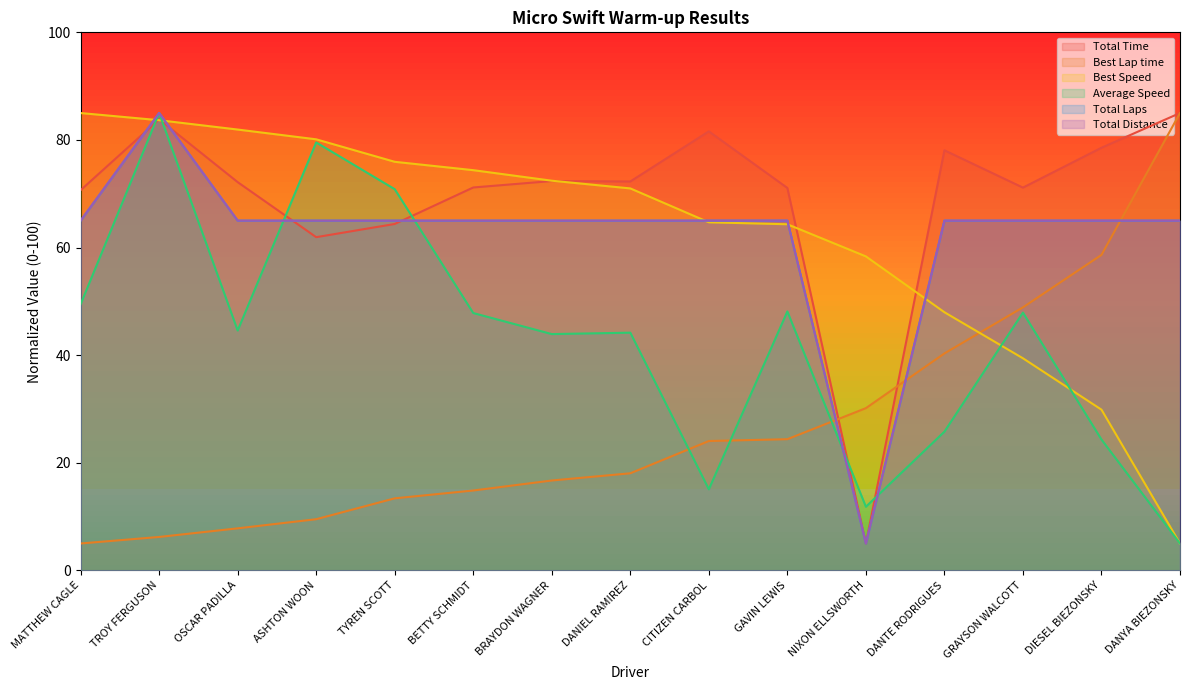

Rank the series by their maximum value, from highest to lowest.

Total Time, Best Lap time, Best Speed, Average Speed, Total Laps, Total Distance